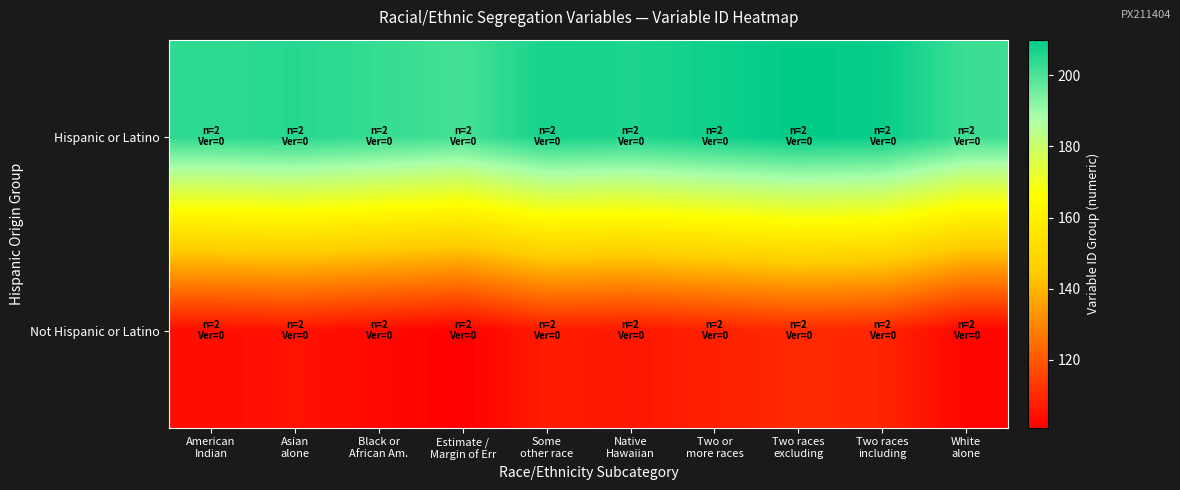

How many data points does each series have?

10